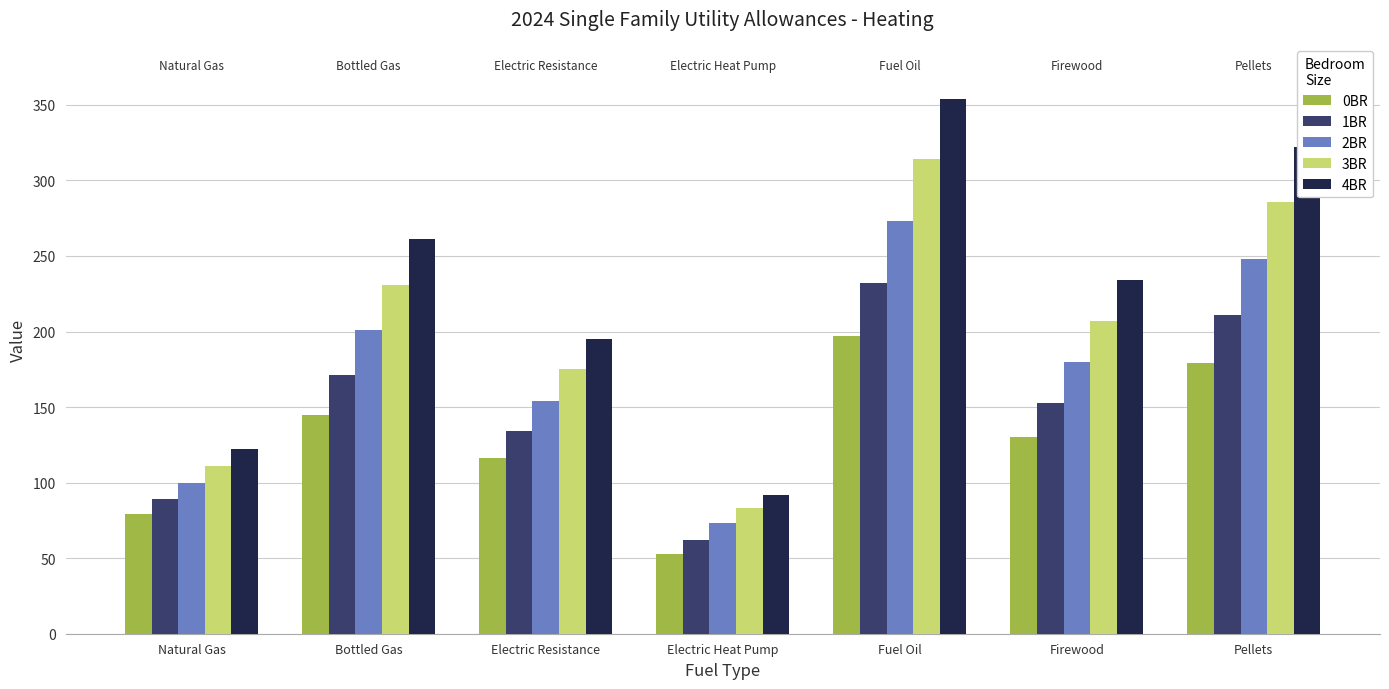

What is the sum of all 2BR values?

1229